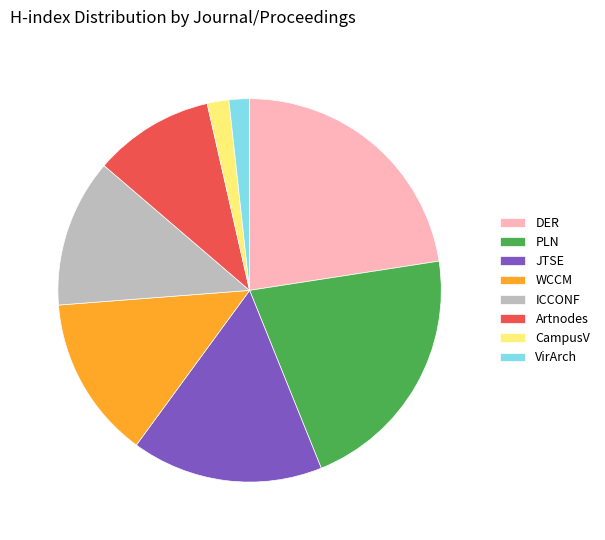

Is it true that Artnodes is 18% of the pie?

False